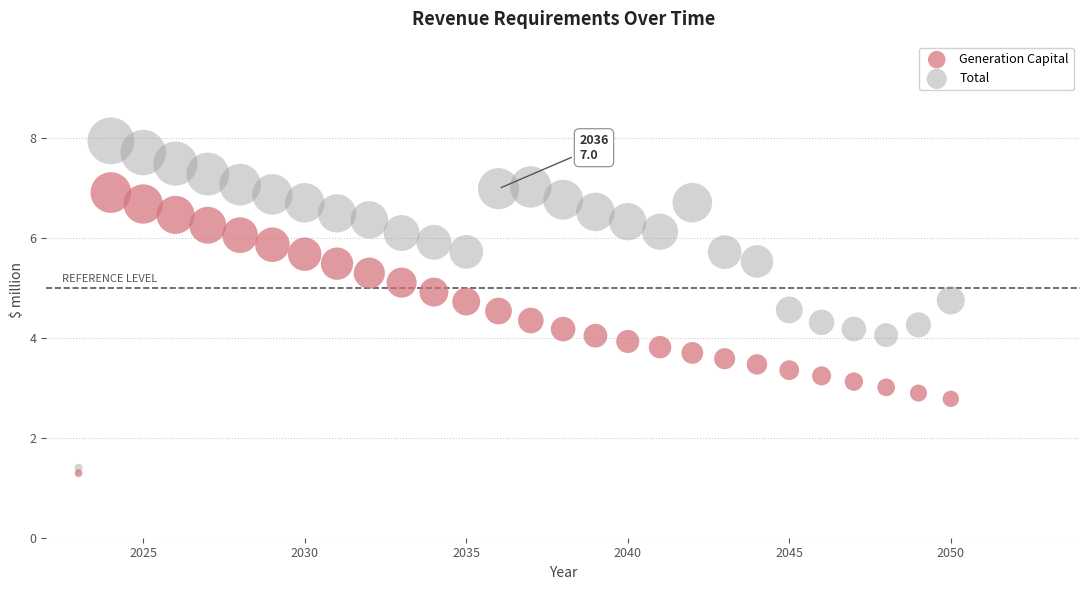

What is the X range (max minus min) for the scatter plot?

27.0